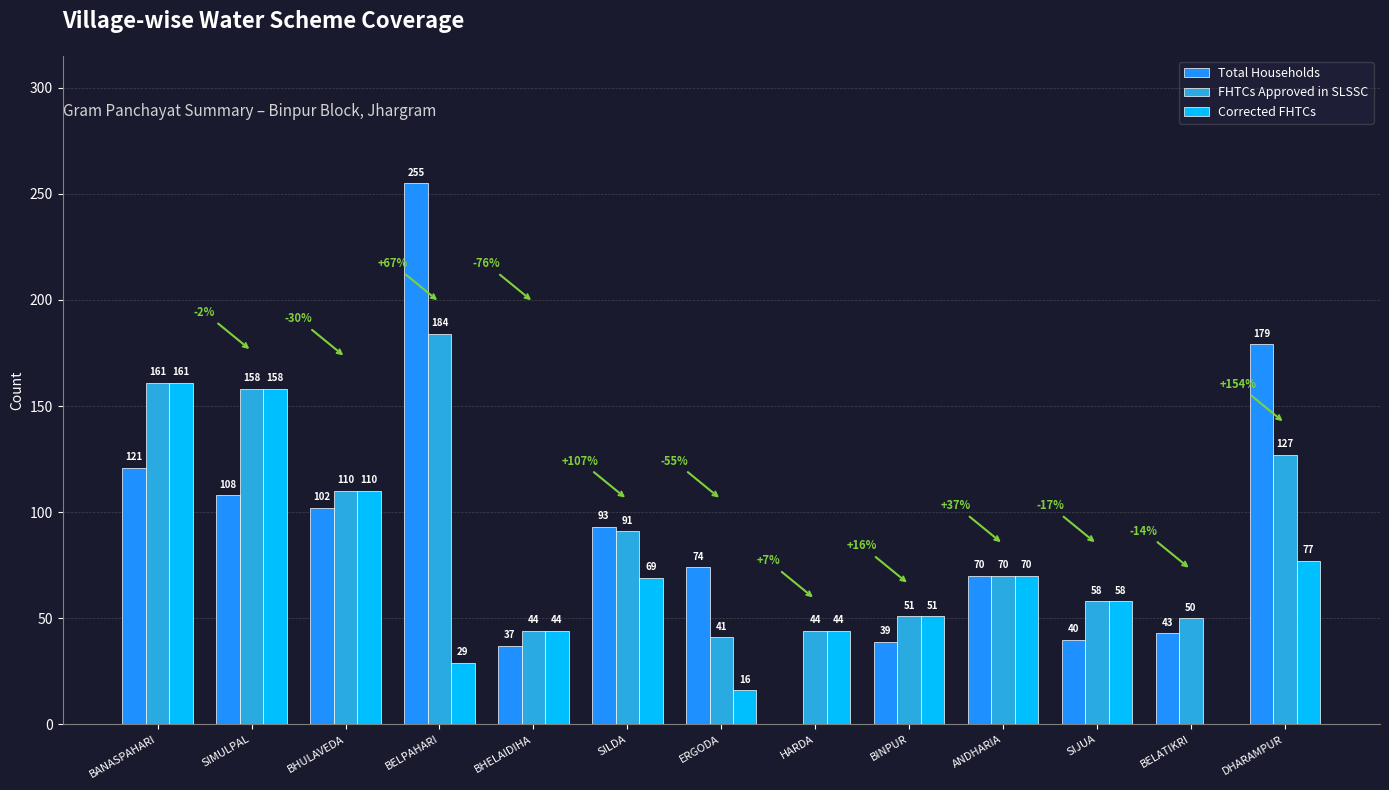

Reading right to left, what are all the values shown in this chart?

Total Households: DHARAMPUR=179	BELATIKRI=43	SIJUA=40	ANDHARIA=70	BINPUR=39	HARDA=0	ERGODA=74	SILDA=93	BHELAIDIHA=37	BELPAHARI=255	BHULAVEDA=102	SIMULPAL=108	BANASPAHARI=121
FHTCs Approved in SLSSC: DHARAMPUR=127	BELATIKRI=50	SIJUA=58	ANDHARIA=70	BINPUR=51	HARDA=44	ERGODA=41	SILDA=91	BHELAIDIHA=44	BELPAHARI=184	BHULAVEDA=110	SIMULPAL=158	BANASPAHARI=161
Corrected FHTCs: DHARAMPUR=77	BELATIKRI=0	SIJUA=58	ANDHARIA=70	BINPUR=51	HARDA=44	ERGODA=16	SILDA=69	BHELAIDIHA=44	BELPAHARI=29	BHULAVEDA=110	SIMULPAL=158	BANASPAHARI=161